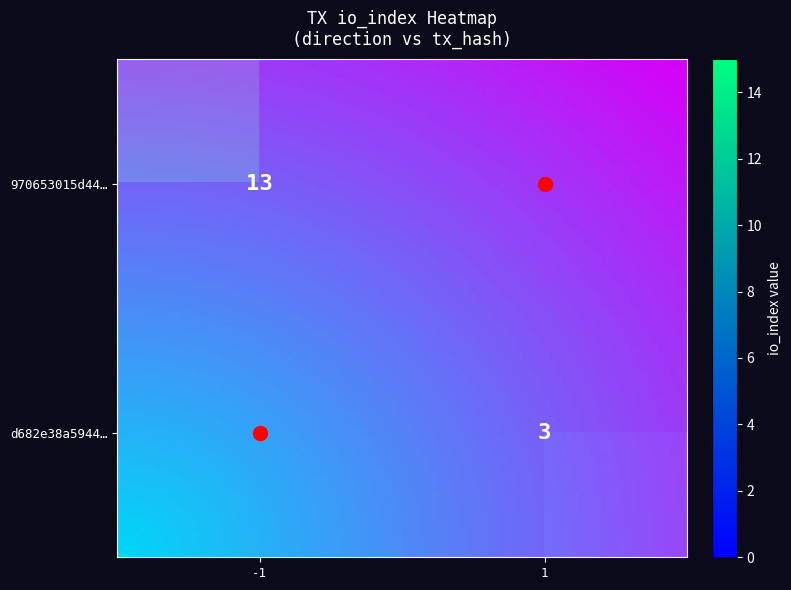

Which series has the largest range (max minus min)?

row_0